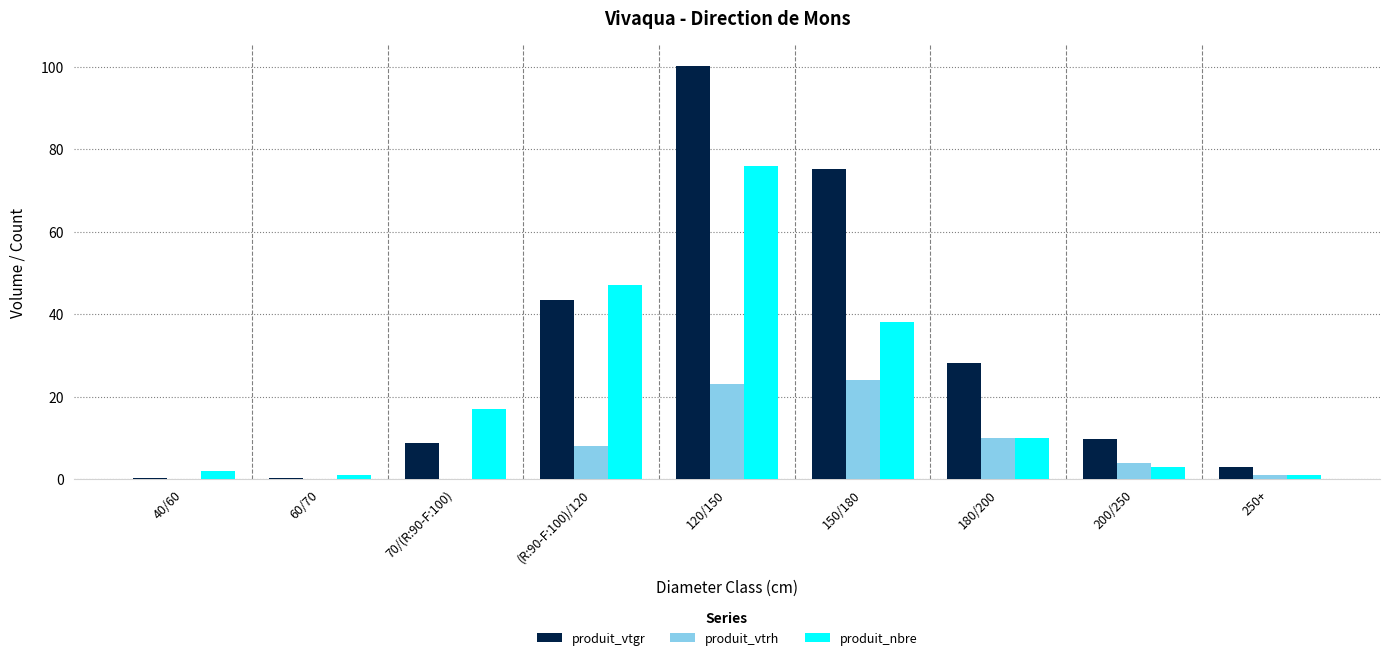

Read the produit_vtgr value at 250+.

2.8